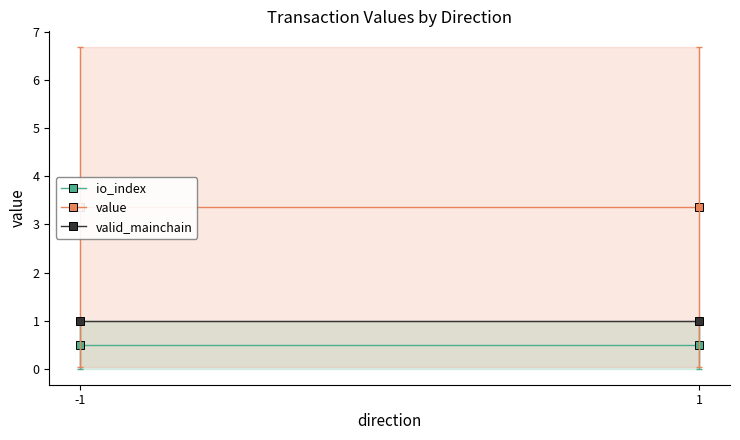

What are all the series names shown in the legend?

io_index, value, valid_mainchain